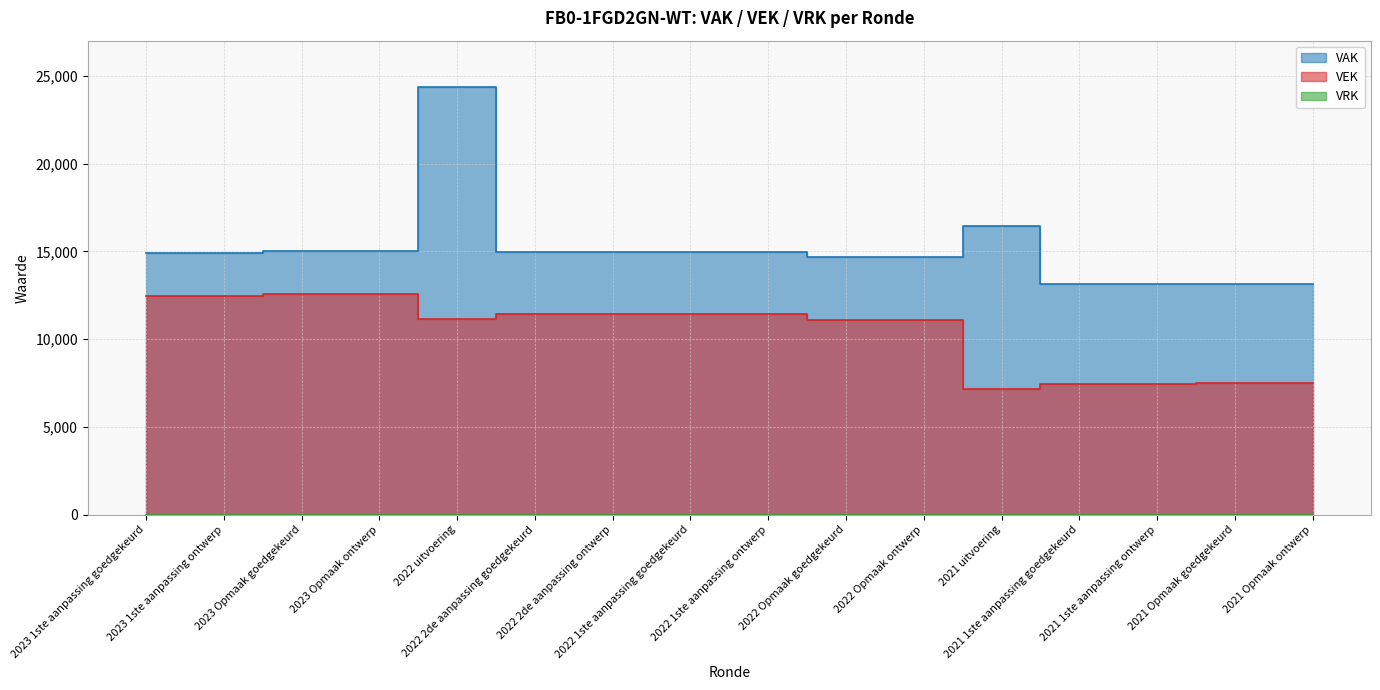

What value does the VEK series have at 2022 1ste aanpassing goedgekeurd, to the nearest 50?

11400